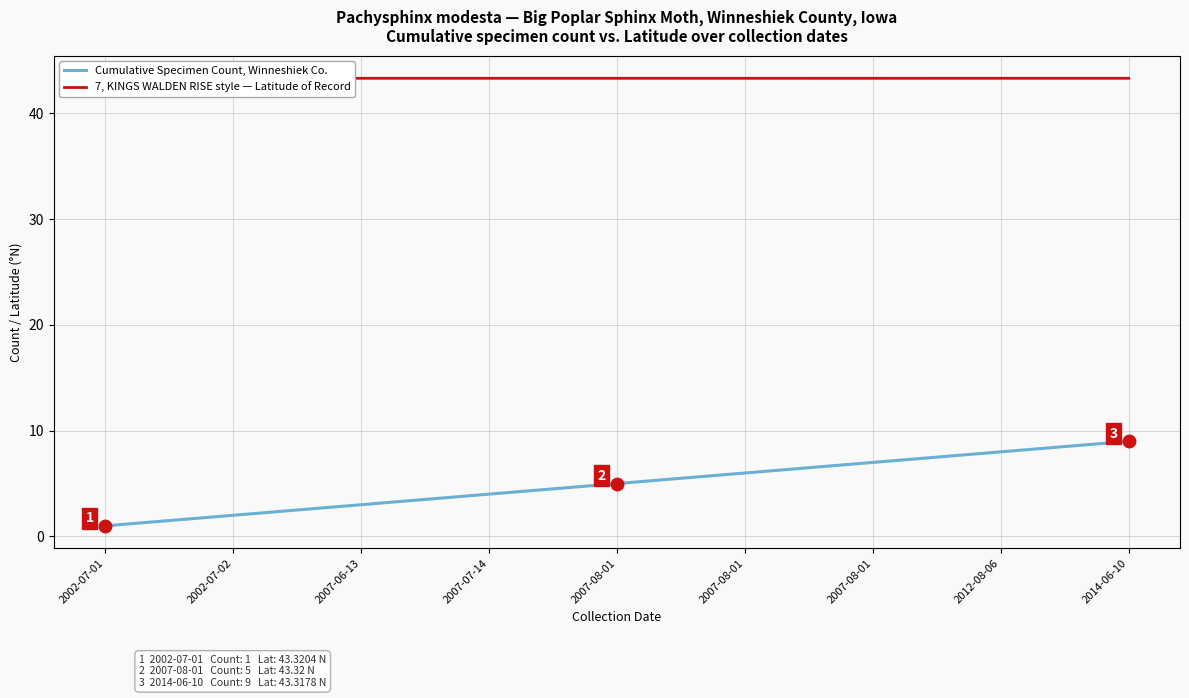

List the series in order of their overall mean, highest first.

Latitude, Specimen Records (Count per Date)